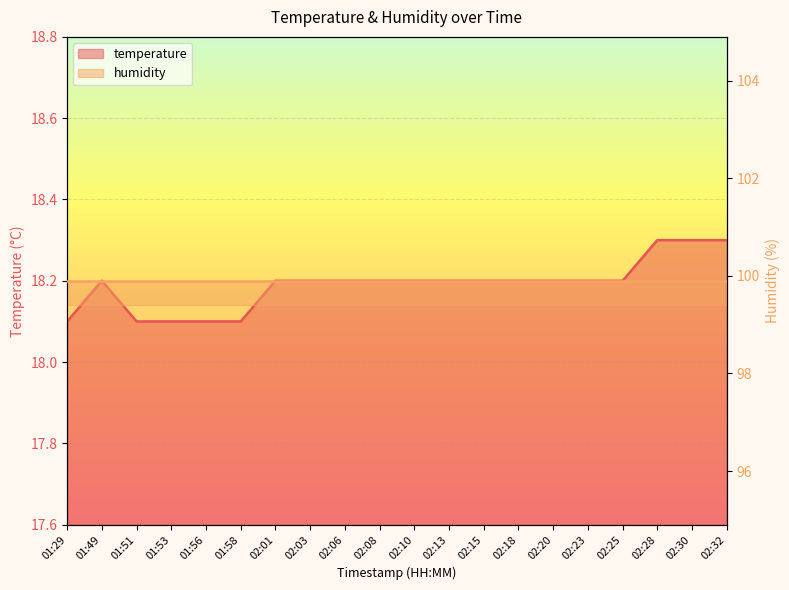

Reading right to left, what are all the values shown in this chart?

02:32=18.3	02:30=18.3	02:28=18.3	02:25=18.2	02:23=18.2	02:20=18.2	02:18=18.2	02:15=18.2	02:13=18.2	02:10=18.2	02:08=18.2	02:06=18.2	02:03=18.2	02:01=18.2	01:58=18.1	01:56=18.1	01:53=18.1	01:51=18.1	01:49=18.2	01:29=18.1